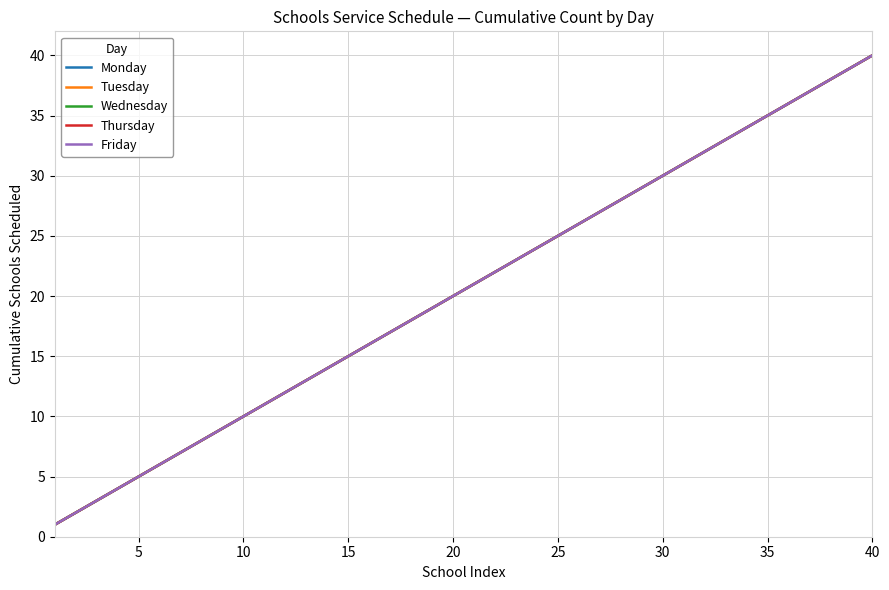

How many lines are shown in the chart?

5